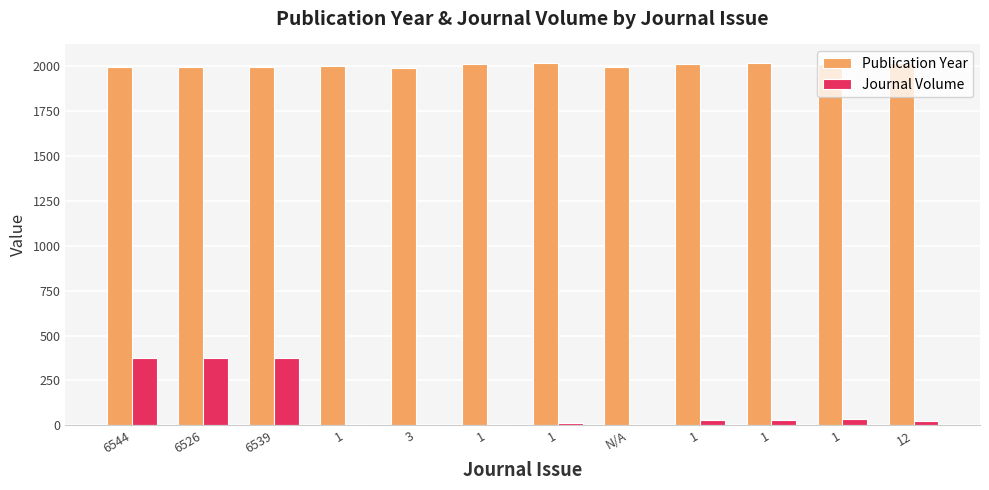

What are all the series names shown in the legend?

Publication Year, Journal Volume